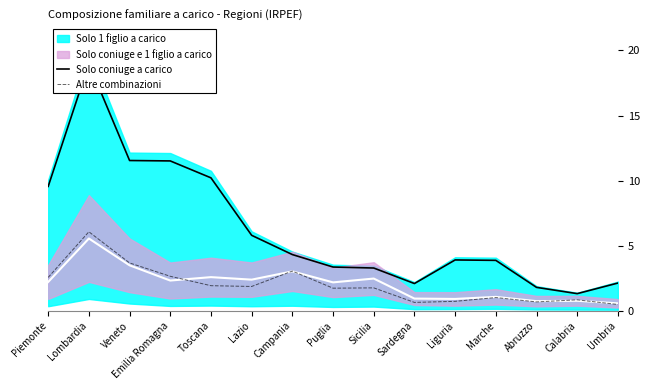

True or false: Altre combinazioni has a value of 1.0 at Campania.

False